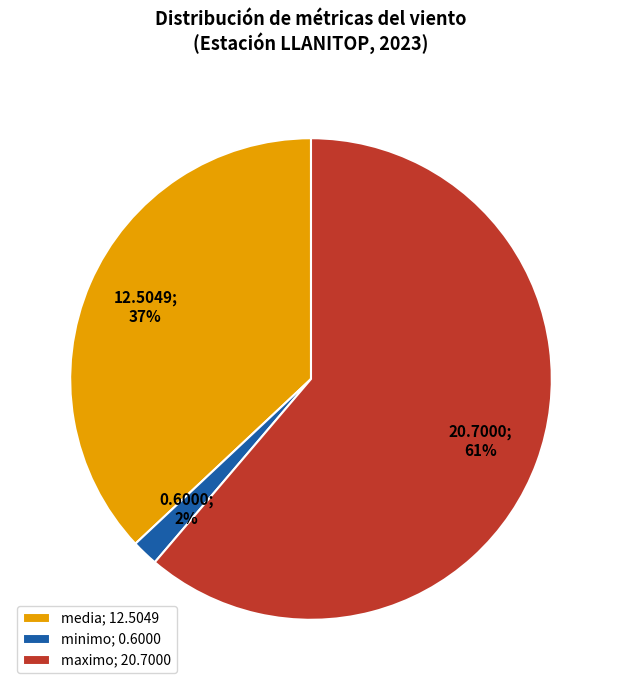

To the nearest percent, what is the difference between the media; 12.5049 and maximo; 20.7000 slice percentages?

24%